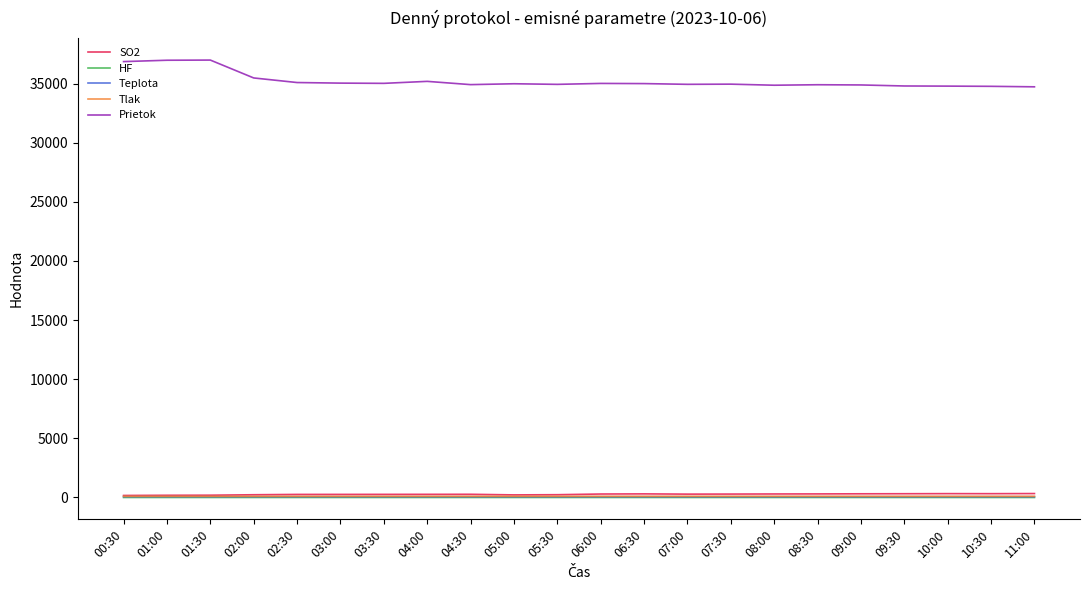

True or false: Tlak has a value of 99.5 at 03:00.

True